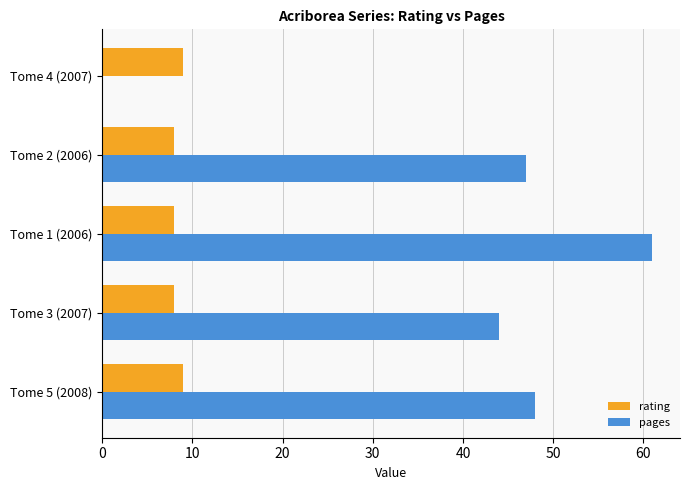

Where is pages nearest to the value 30?

Tome 3 (2007)